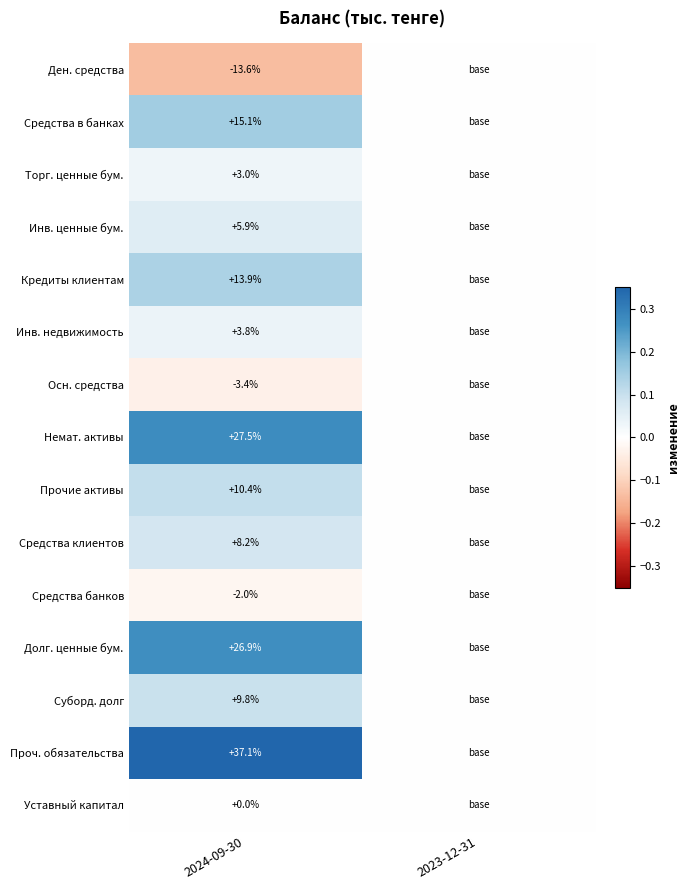

Is the value of Средства в банках at 2024-09-30 greater than the value of Средства клиентов at 2024-09-30?

Yes